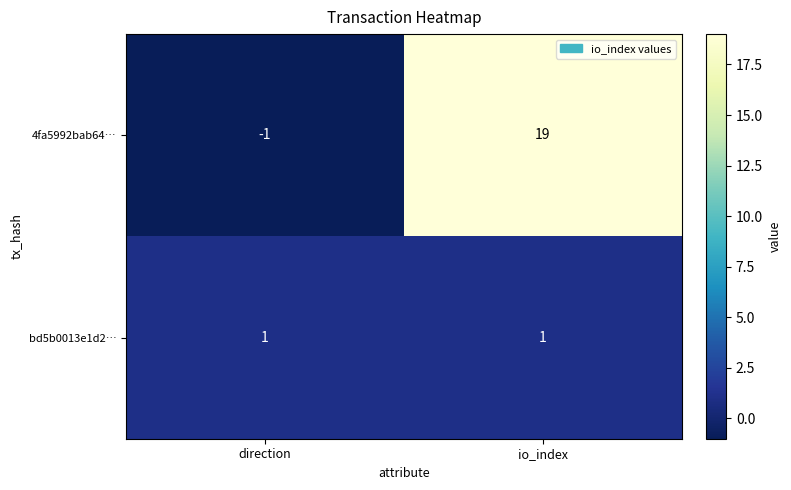

Is it true that 4fa5992bab64… equals 19 at io_index?

True